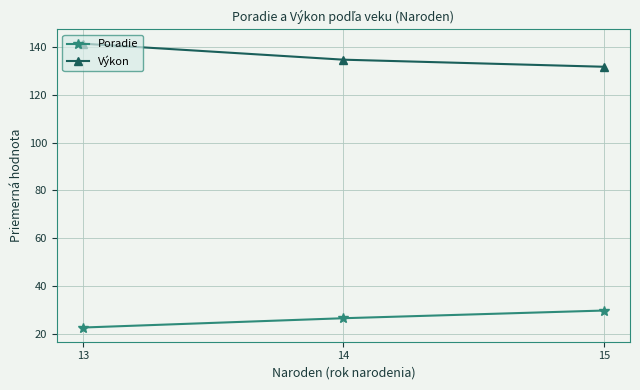

List the series in order of their overall mean, highest first.

Výkon, Poradie